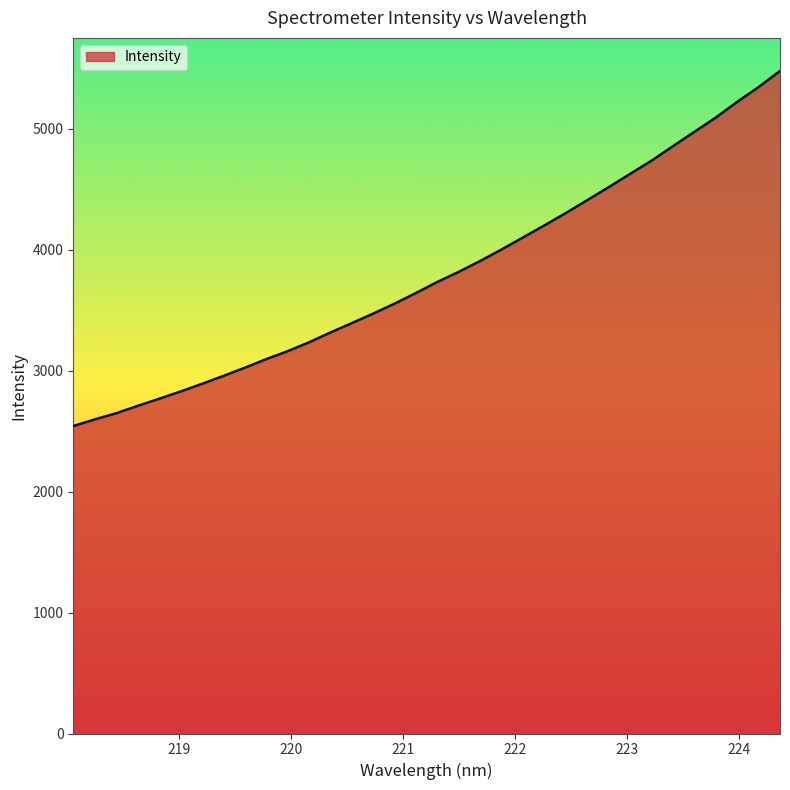

What is the smallest value displayed?

2543.5